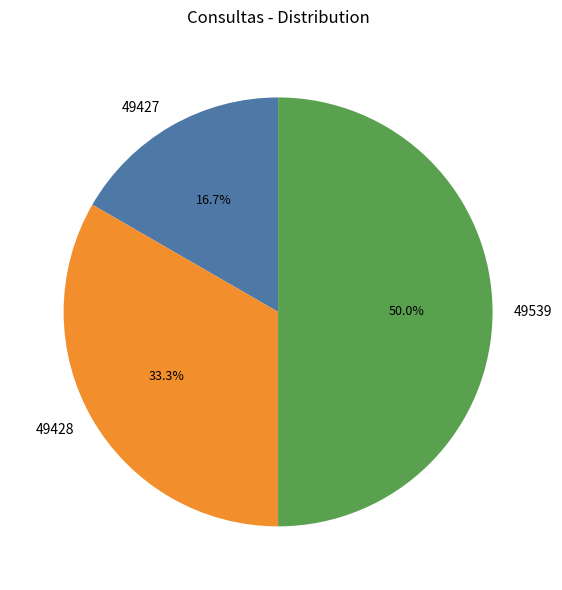

Combined, what portion of the pie is 49427 and 49539?

66.7%